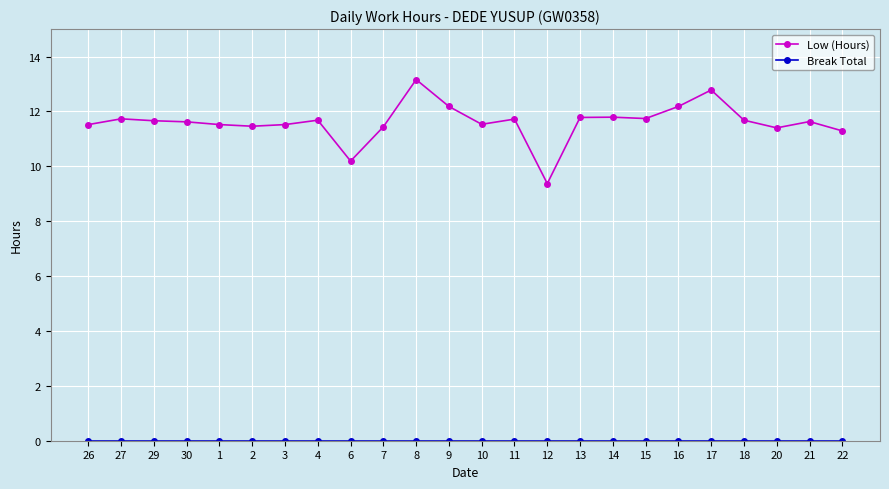

The Low (Hours) series shows 3.1 at 27. True or false?

False